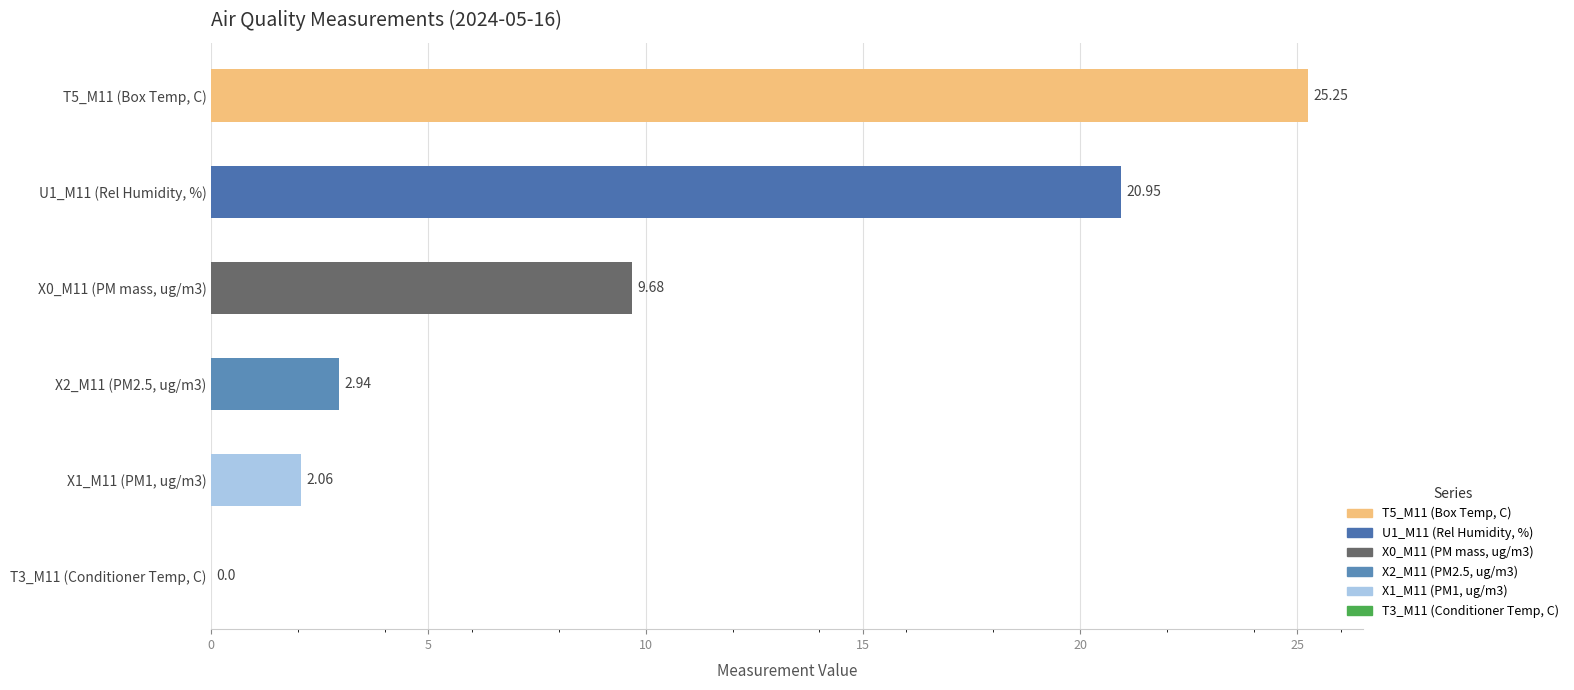

Which has a higher value, X1_M11 (PM1, ug/m3) or T5_M11 (Box Temp, C)?

T5_M11 (Box Temp, C)